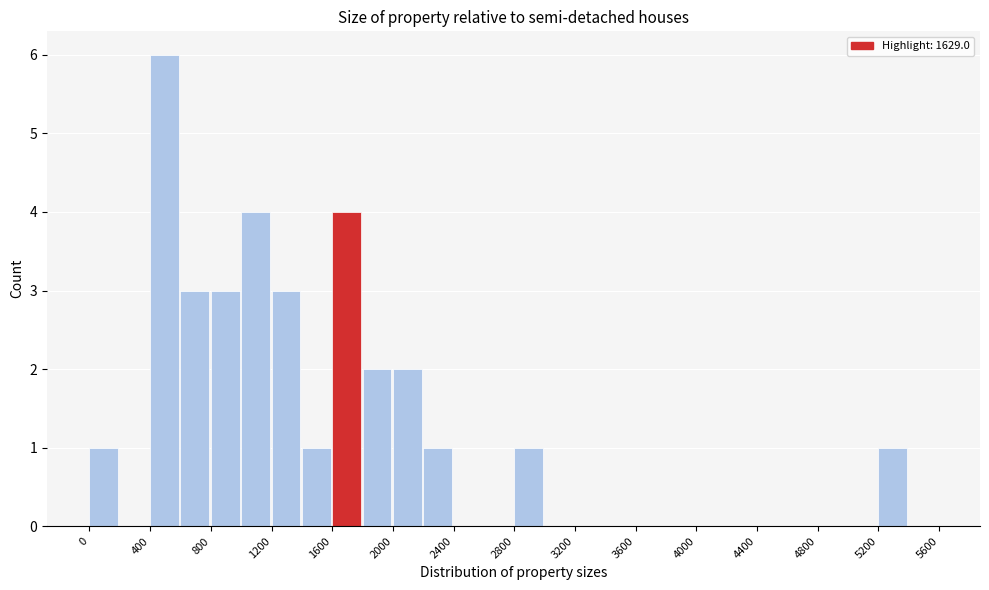

How tall is the bar that spans 1200 to 1400 on the x-axis? The values are not printed on the chart, so give them approximately, as read against the axis.

3